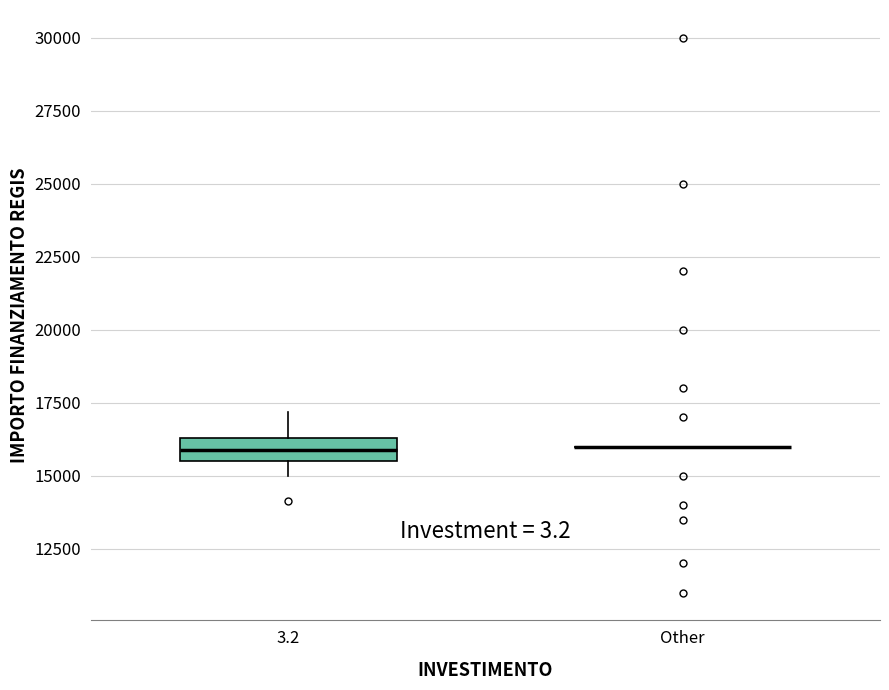

Where does the upper whisker of the box for 3.2 end on the y-axis? The values are not printed on the chart, so give them approximately, as read against the axis.

17000